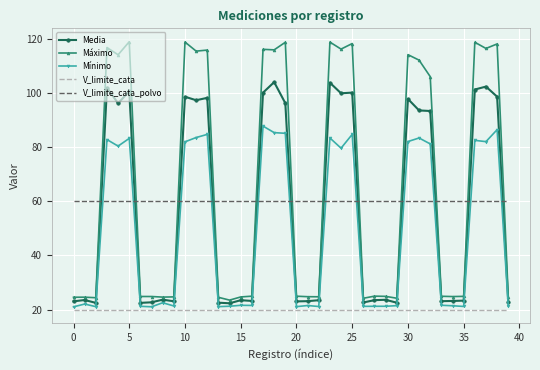

Which series has the largest range (max minus min)?

Máximo